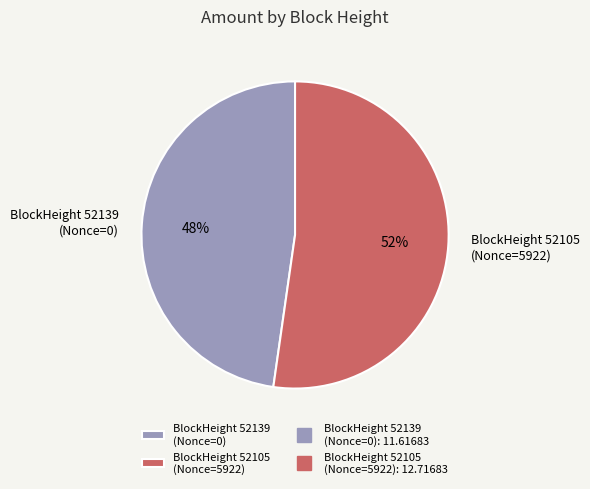

Which category has the biggest portion of the pie?

BlockHeight 52105 (Nonce=5922)